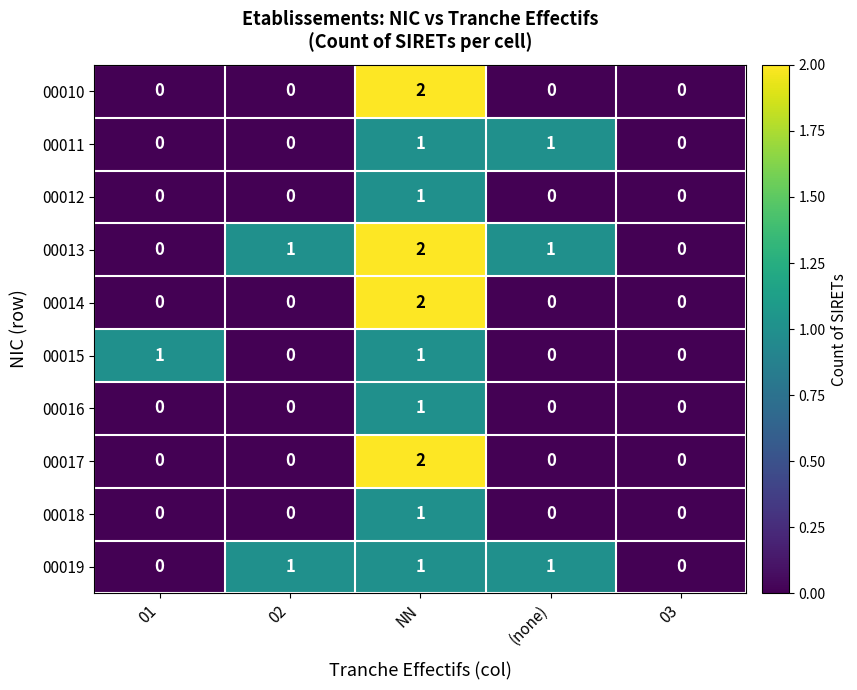

Between 02 and (none), which series saw the biggest shift?

00011